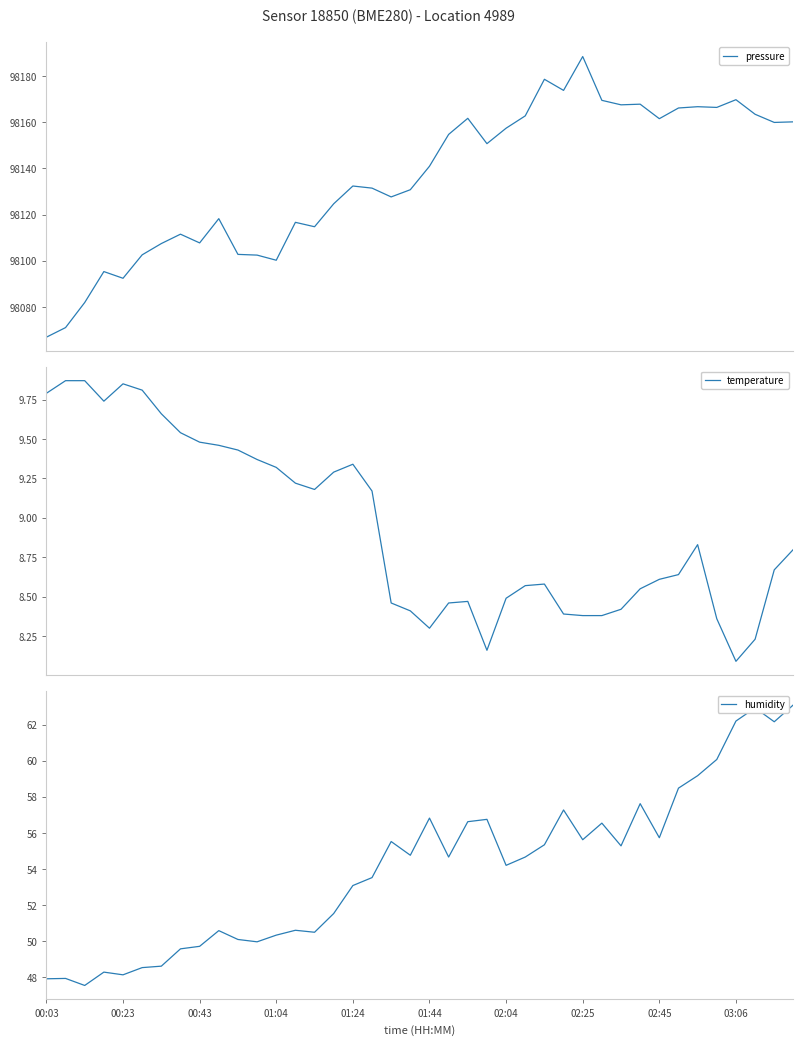

Reading right to left, extract all data points from this chart.

pressure: 98160.2	98159.9	98163.4	98169.8	98166.4	98166.7	98166.2	98161.5	98167.8	98167.5	98169.5	98188.4	98173.8	98178.6	98162.8	98157.4	98150.7	98161.7	98154.7	98140.9	98130.8	98127.7	98131.5	98132.4	98124.7	98114.8	98116.7	98100.2	98102.5	98102.8	98118.2	98107.8	98111.5	98107.5	98102.6	98092.4	98095.3	98081.9	98071.1	98066.9
temperature: 8.8	8.7	8.2	8.1	8.4	8.8	8.6	8.6	8.6	8.4	8.4	8.4	8.4	8.6	8.6	8.5	8.2	8.5	8.5	8.3	8.4	8.5	9.2	9.3	9.3	9.2	9.2	9.3	9.4	9.4	9.5	9.5	9.5	9.7	9.8	9.8	9.7	9.9	9.9	9.8
humidity: 63.1	62.2	62.9	62.2	60.1	59.2	58.5	55.7	57.6	55.3	56.5	55.6	57.3	55.4	54.7	54.2	56.8	56.6	54.7	56.8	54.8	55.5	53.5	53.1	51.5	50.5	50.6	50.3	50.0	50.1	50.6	49.7	49.6	48.6	48.5	48.1	48.3	47.5	47.9	47.9